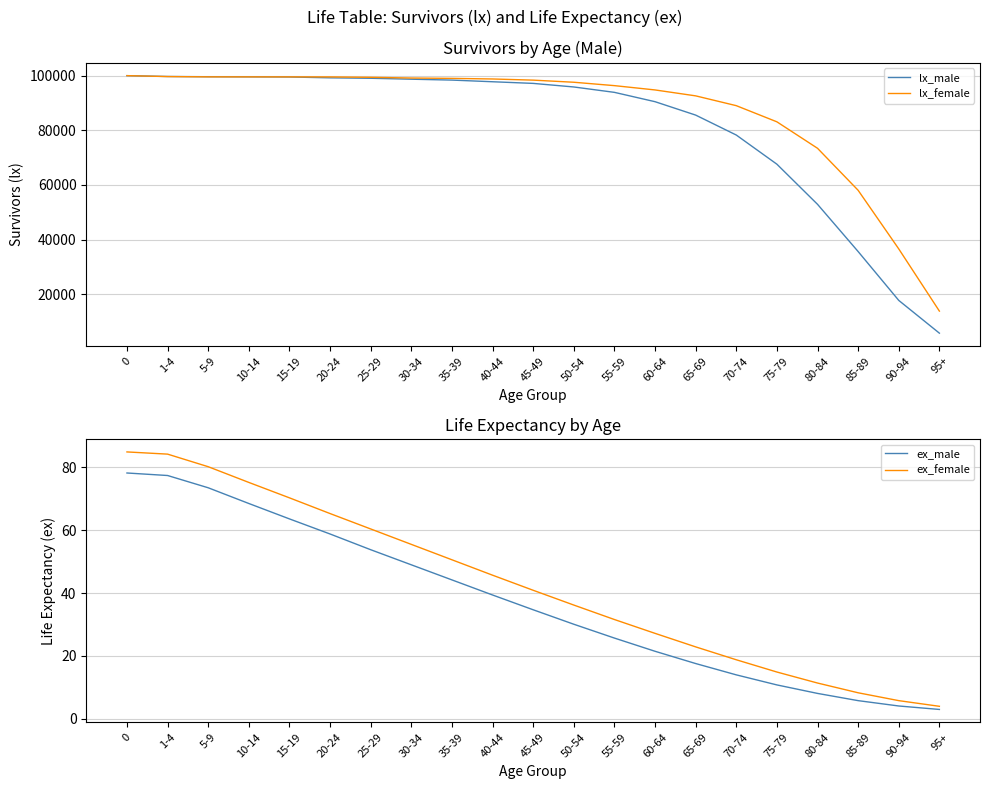

How many times do lx_male and lx_female cross each other?

1